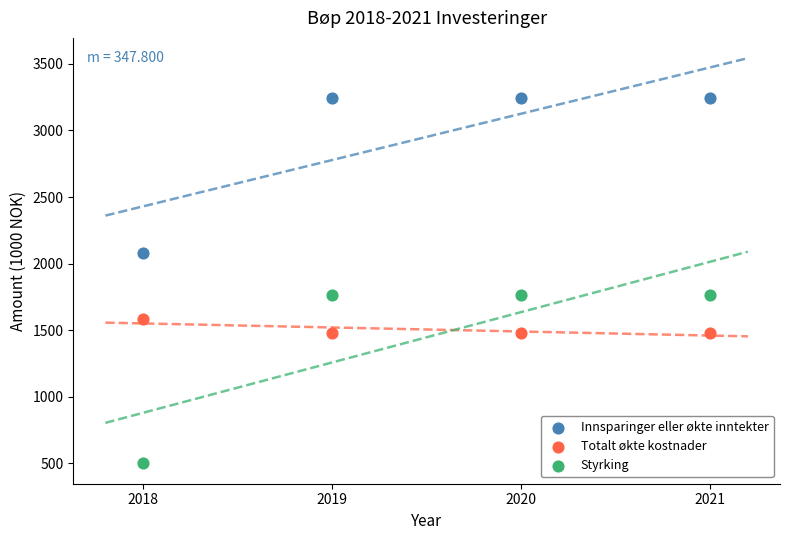

Which series contains the lowest Y value?

Styrking